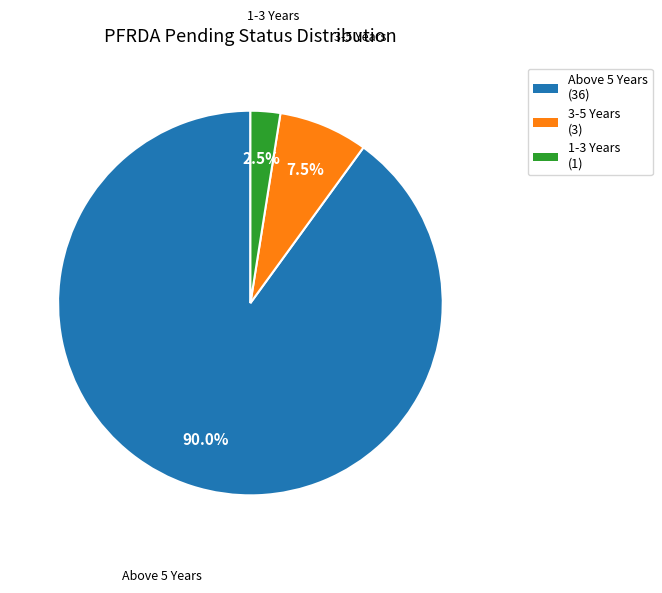

What is the largest slice in the pie chart?

Above 5 Years